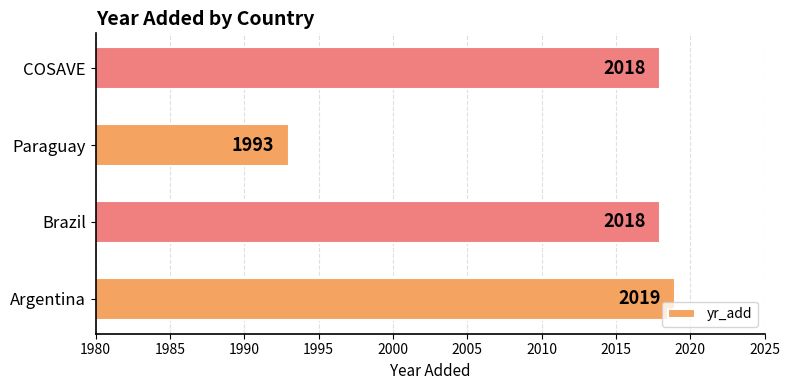

What is the sum of all values?

8048